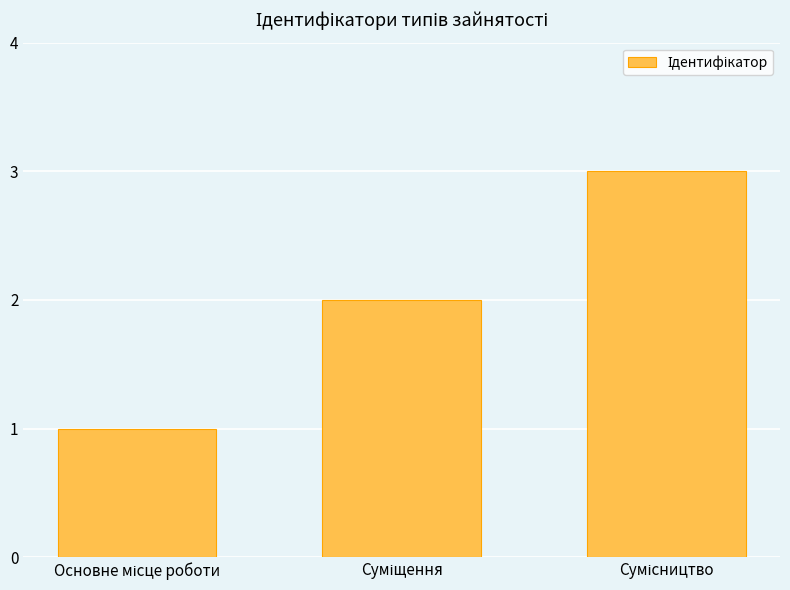

What is the sum of all values?

6